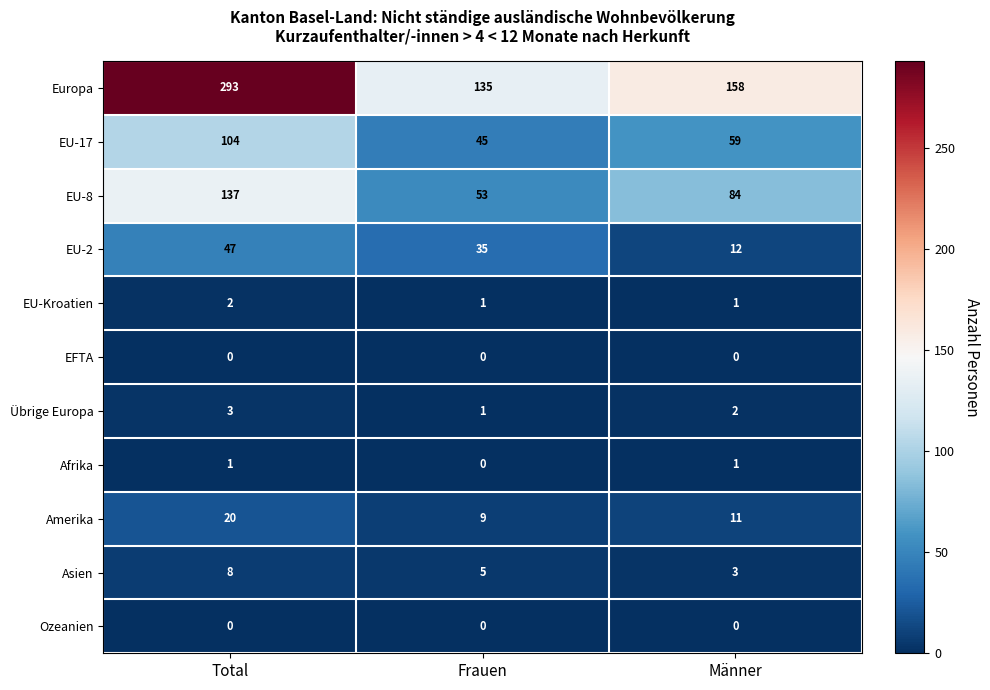

What is the sum of all EU-17 values?

208